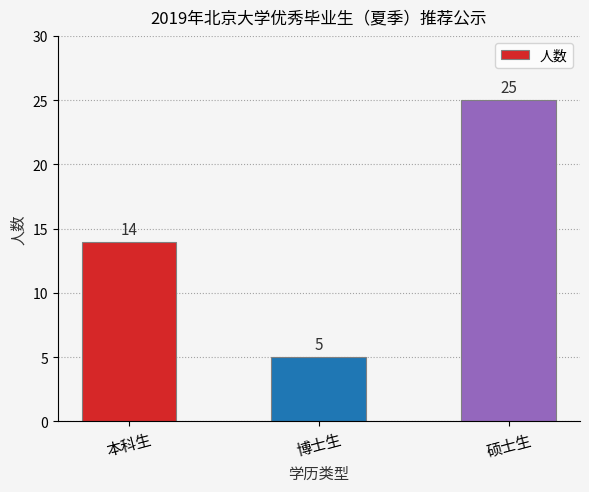

Read the value at 博士生.

5